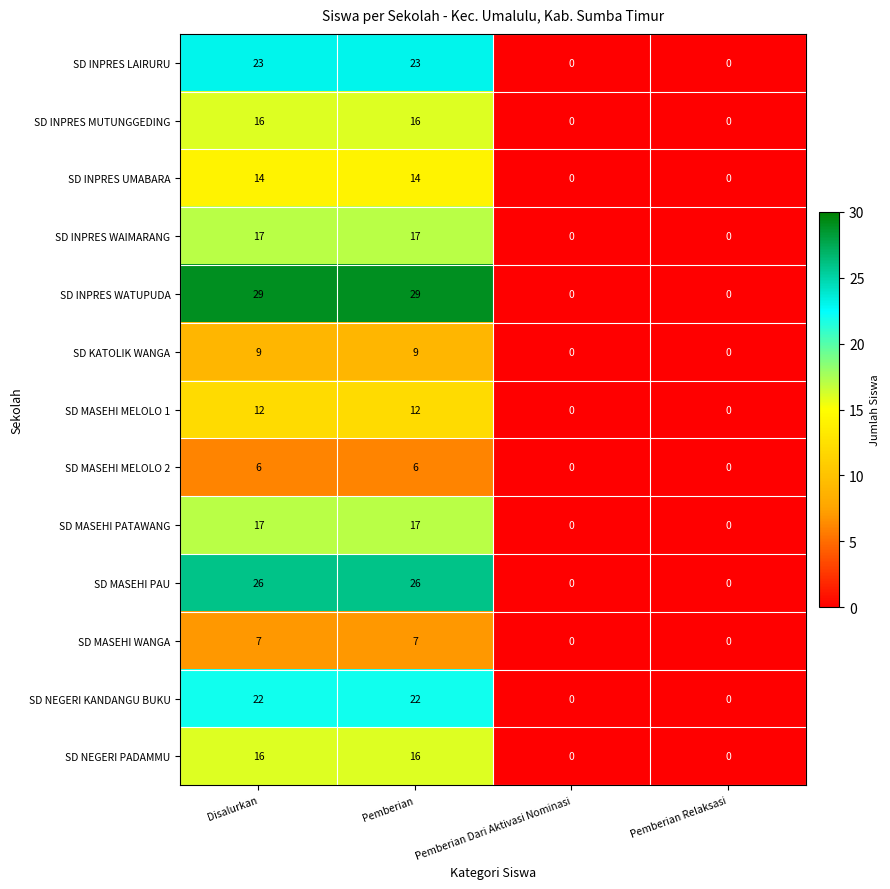

Which series has the largest total across all categories?

SD INPRES WATUPUDA